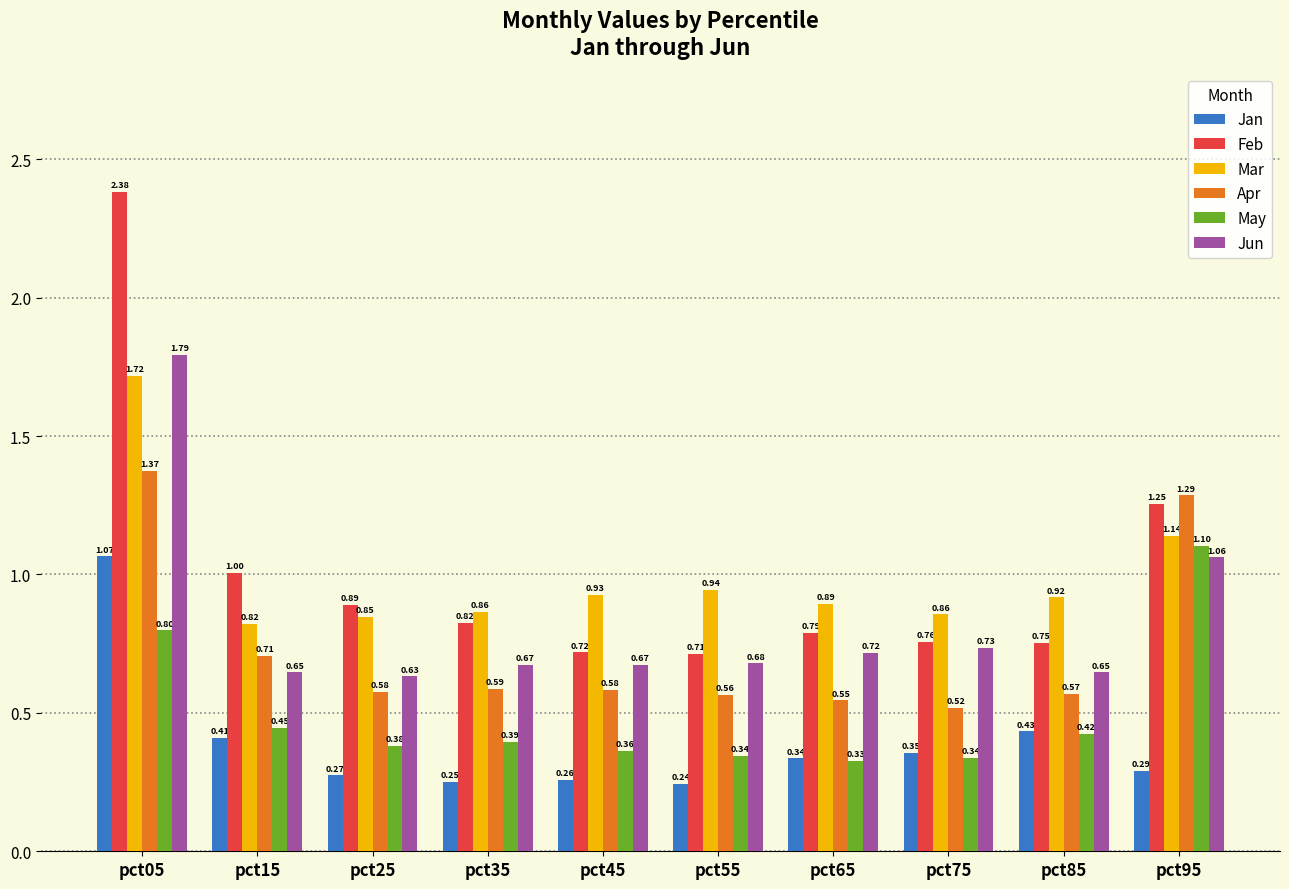

Does the chart contain stacked bars?

No